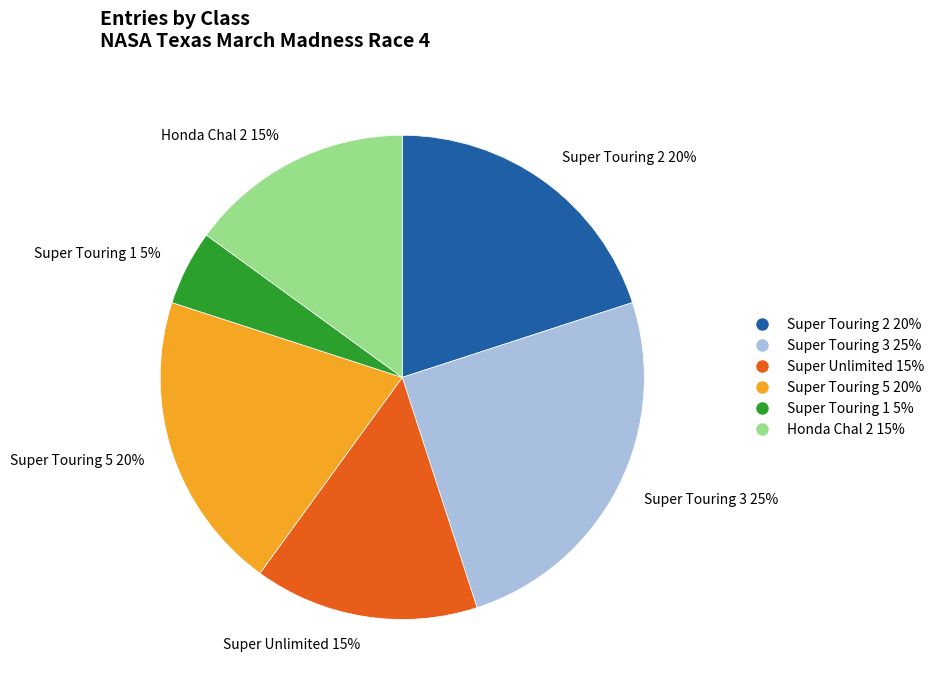

What percentage is the Super Unlimited 15% slice, to the nearest percent?

15%